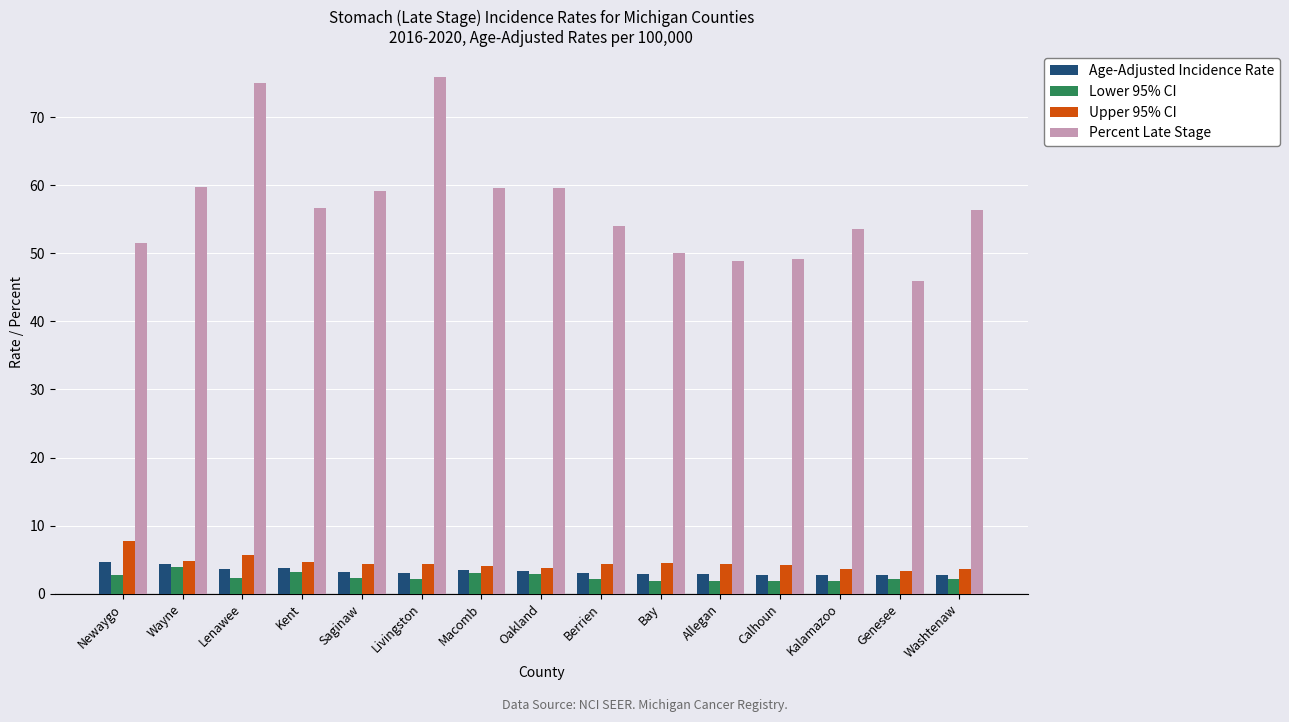

The Percent Late Stage series shows 56.6 at Kent. True or false?

True